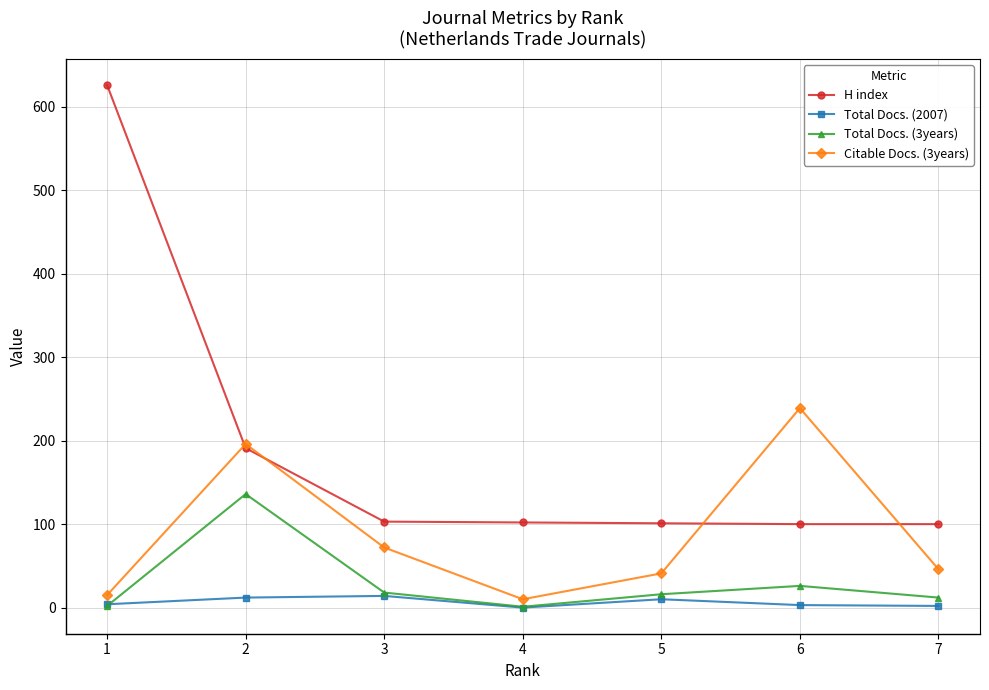

Which series has the widest spread of values?

H index